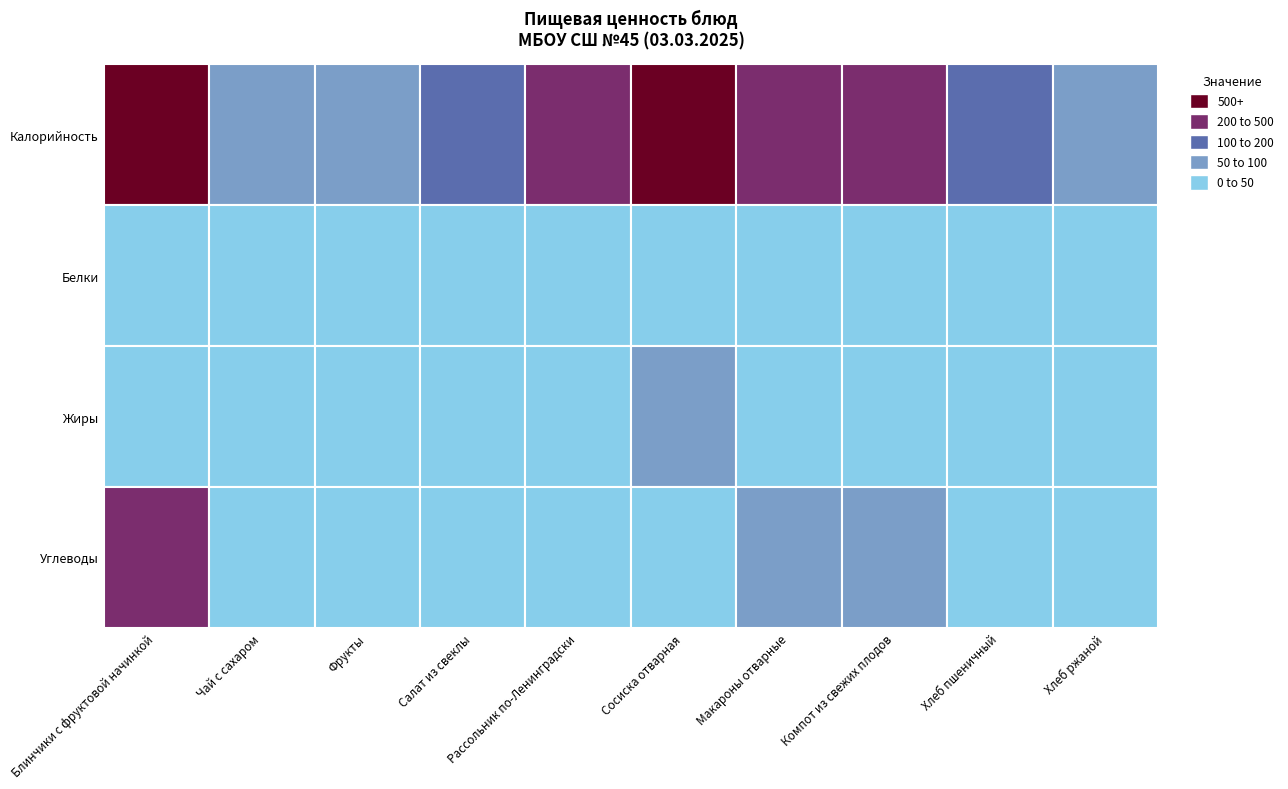

At which label does Калорийность reach its peak?

Блинчики с фруктовой начинкой